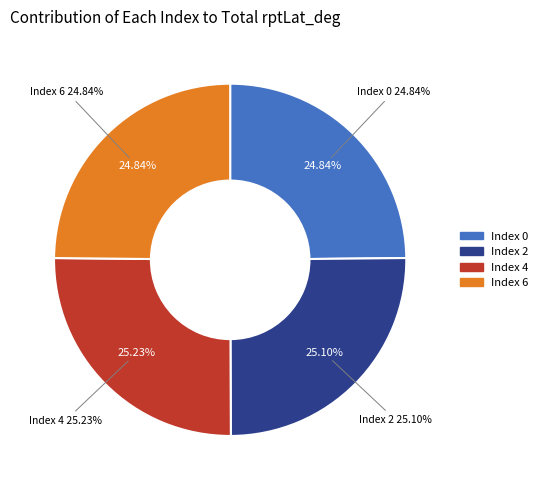

To the nearest percent, what is the combined percentage of 4 and 0?

50%